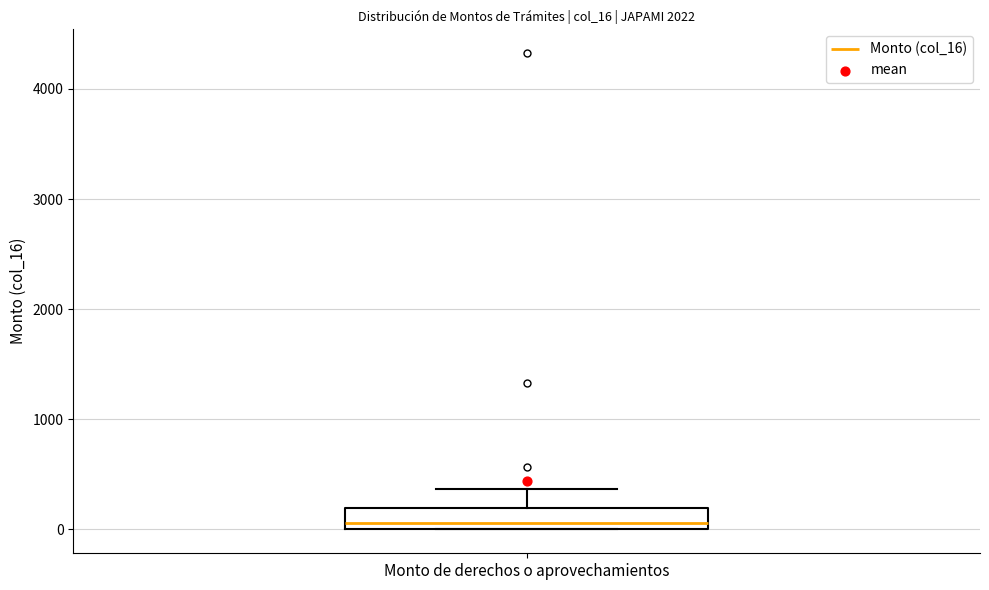

Transcribe this box plot: give where the median line is, the range the box spans, and where the two whiskers end, as read against the y-axis. The values are not printed on the chart, so give them approximately, as read against the axis.

median 100, box 0 to 200, whiskers 0 to 400